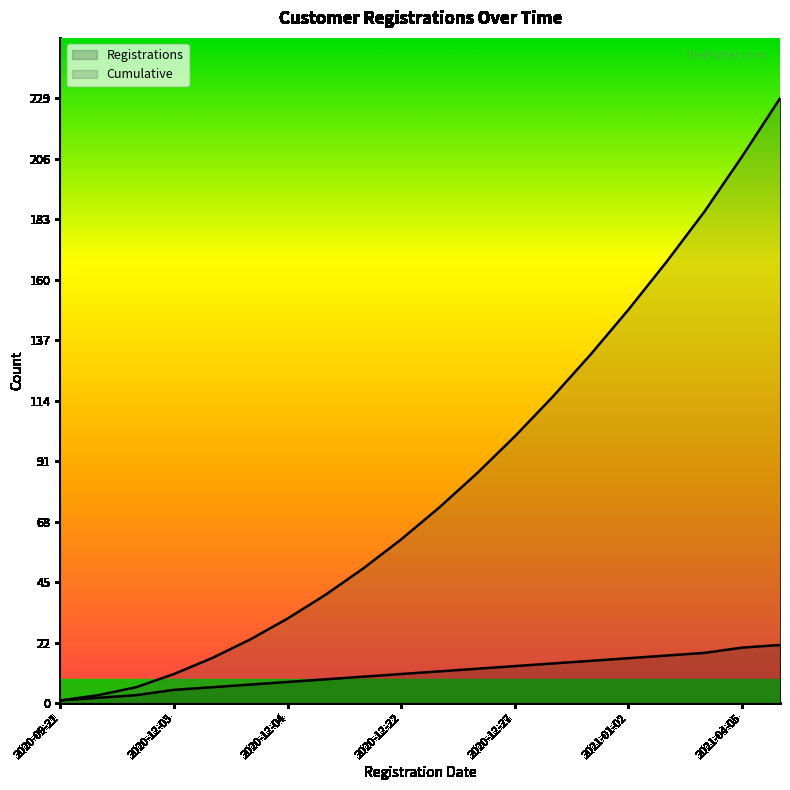

Where does the Registrations series first go above 12?

2020-12-23